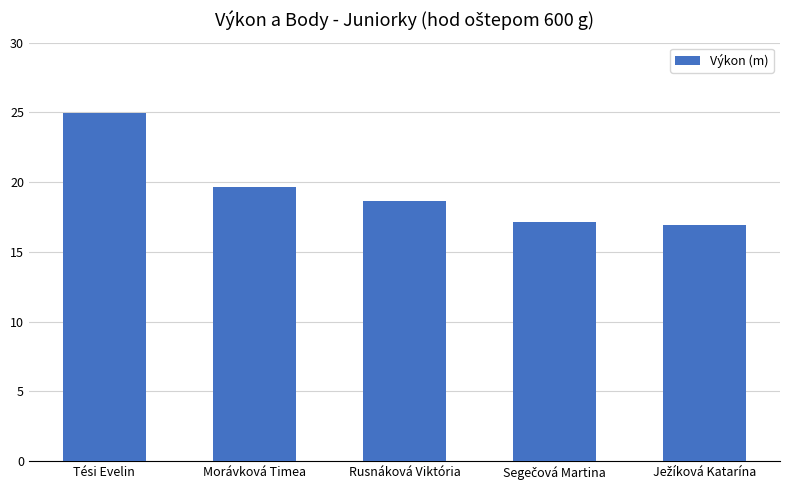

Where is the data nearest to the value 20?

Morávková Timea